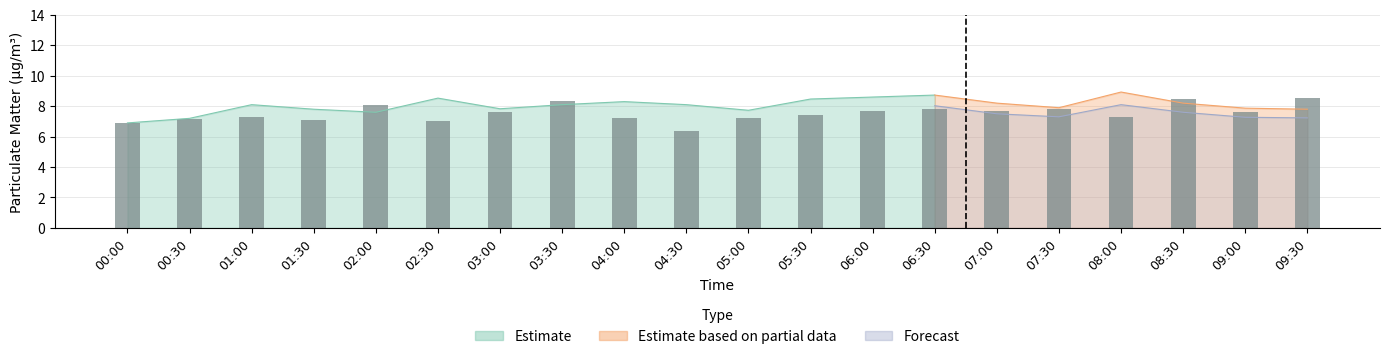

What is the smallest value displayed?

6.4